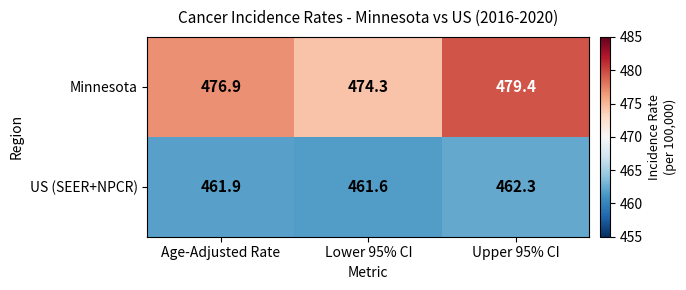

Which series has the widest spread of values?

Minnesota